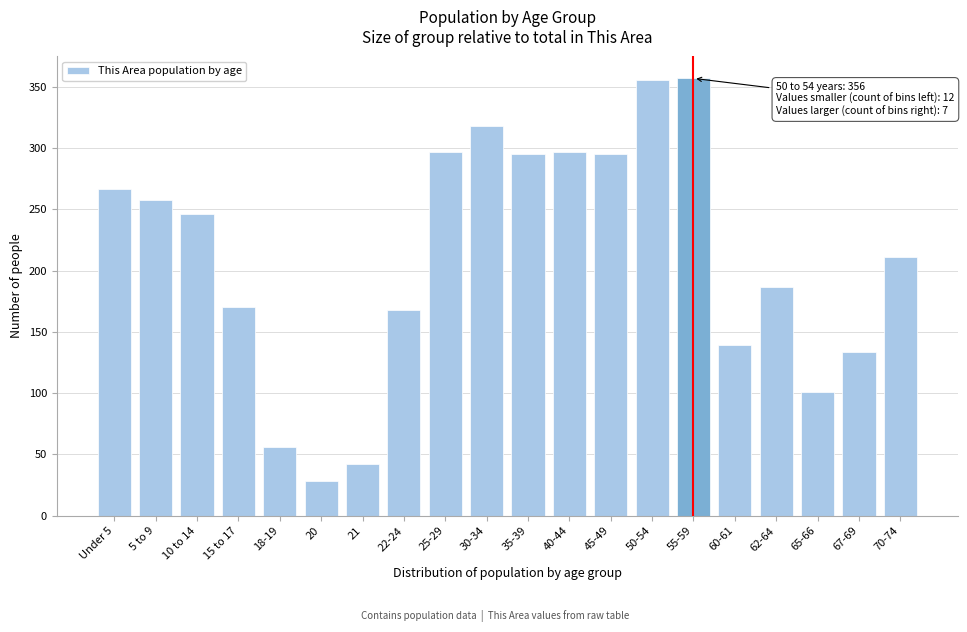

What is the difference between the maximum and minimum values?

329